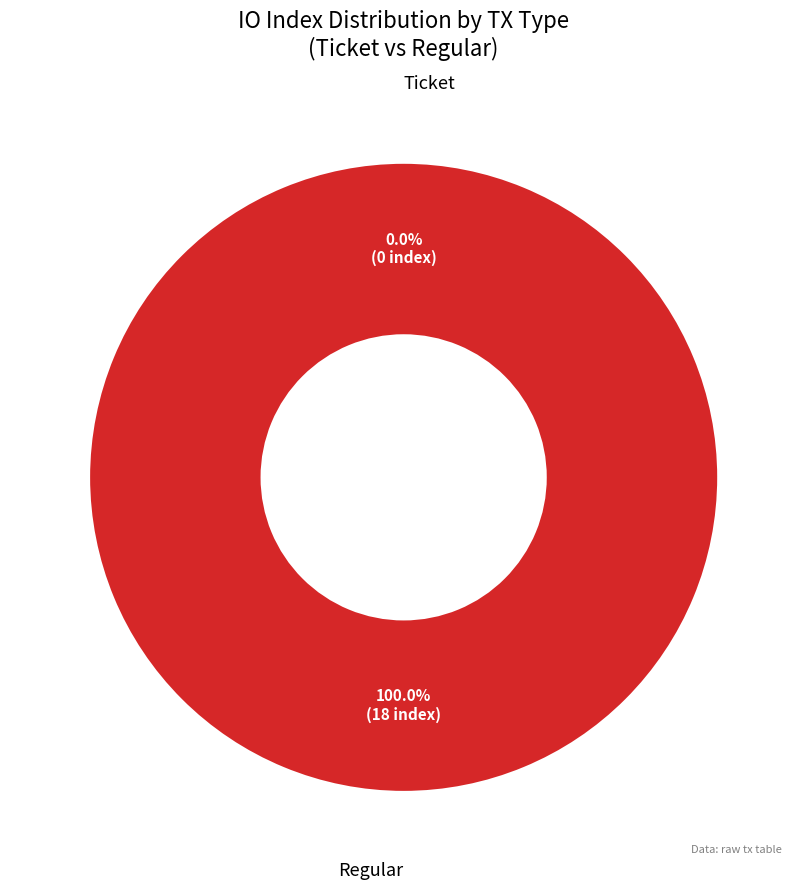

Does any single category account for the majority?

Yes